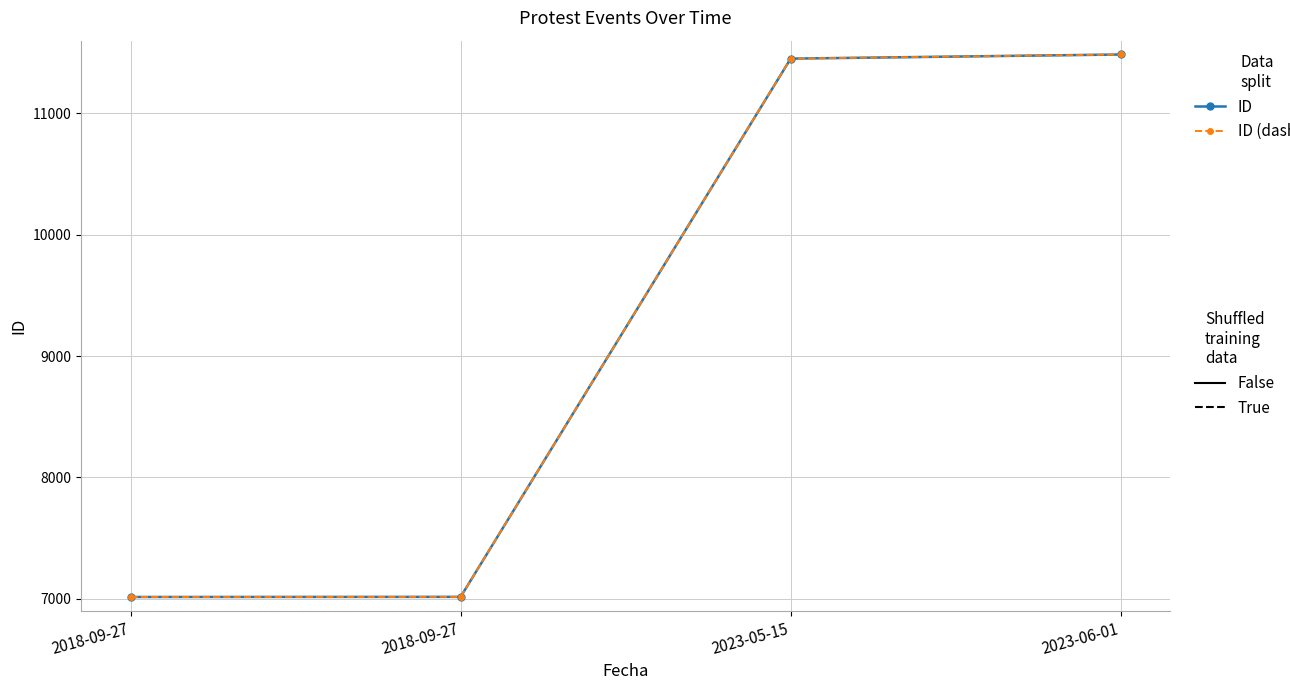

Does the chart have visible grid lines?

Yes